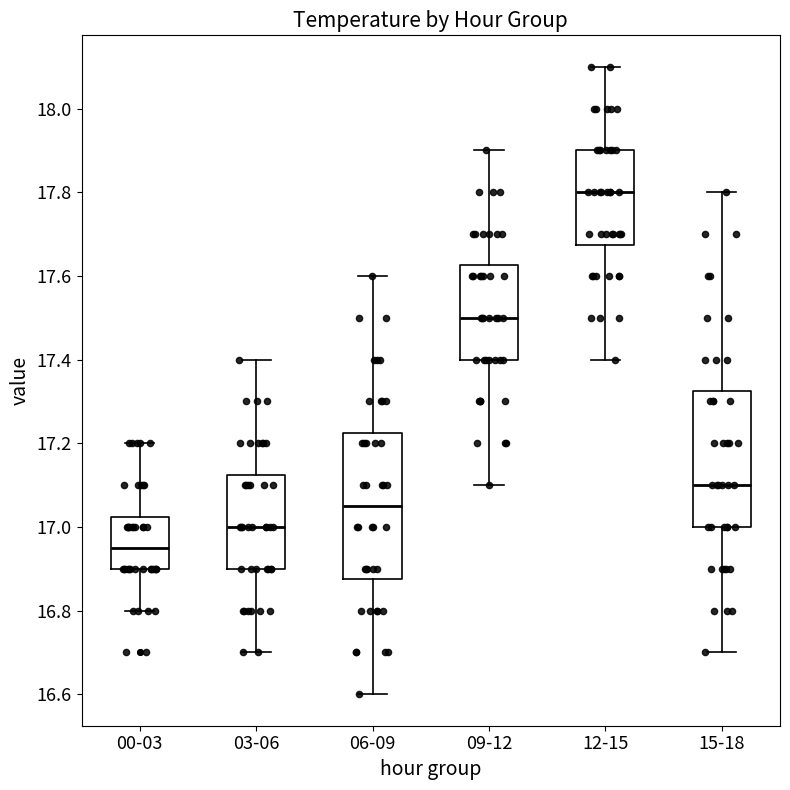

Reading left to right, transcribe this box plot: for each box, give where its median line is, the range the box spans, and where its two whiskers end, as read against the y-axis. The values are not printed on the chart, so give them approximately, as read against the axis.

00-03: median 16.96, box 16.90 to 17.02, whiskers 16.80 to 17.20
03-06: median 17.00, box 16.90 to 17.12, whiskers 16.70 to 17.40
06-09: median 17.06, box 16.88 to 17.22, whiskers 16.60 to 17.60
09-12: median 17.50, box 17.40 to 17.62, whiskers 17.10 to 17.90
12-15: median 17.80, box 17.68 to 17.90, whiskers 17.40 to 18.10
15-18: median 17.10, box 17.00 to 17.32, whiskers 16.70 to 17.80